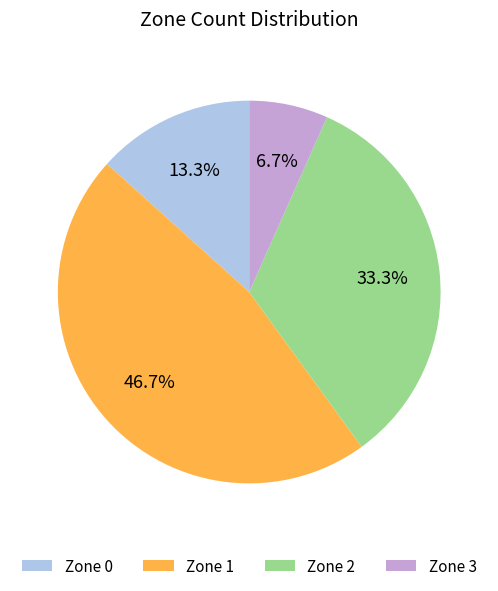

Combined, do Zone 3 and Zone 2 account for over 50%?

No